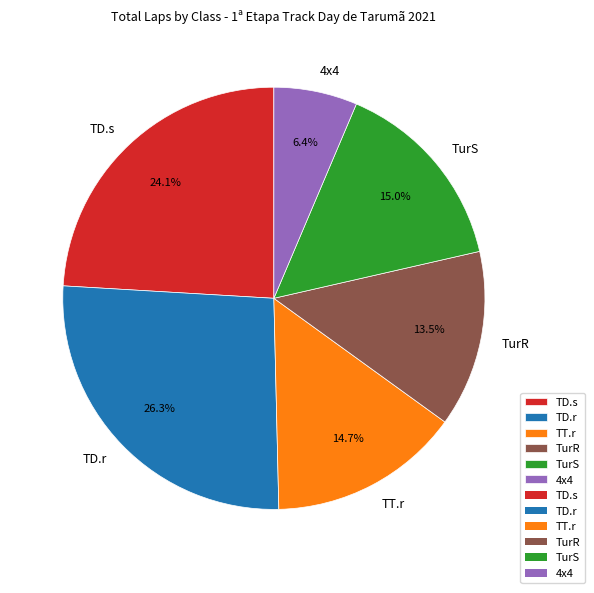

Does TT.r account for over 50% of the chart?

No